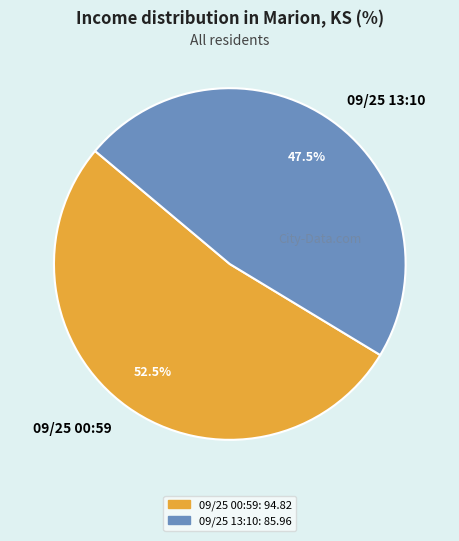

Rank the categories by value from lowest to highest.

09/25 13:10, 09/25 00:59